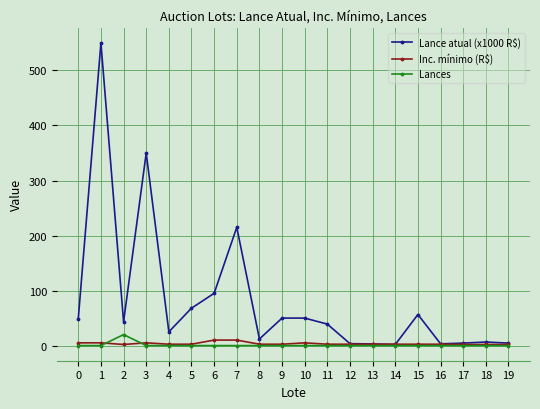

What is the total value across all series at 4?

27.5